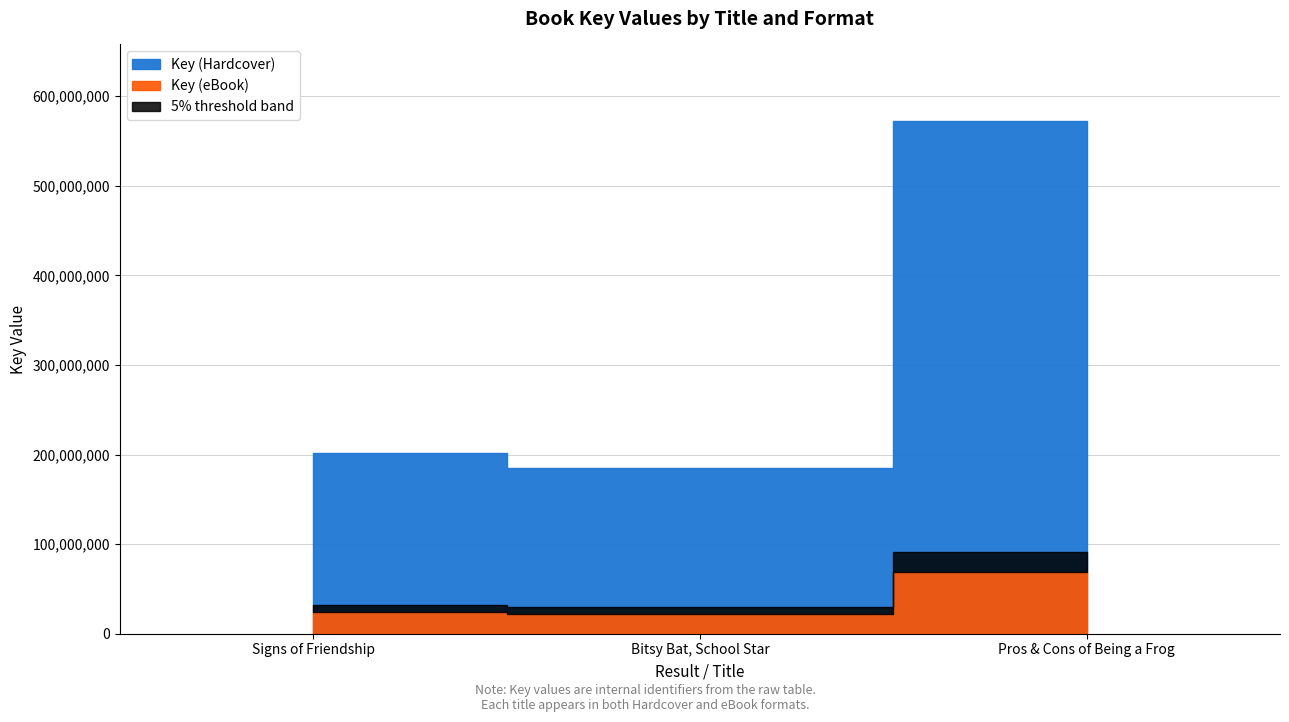

Read the Key (Hardcover) value at Pros & Cons of Being a Frog, to the nearest 50.

571852550